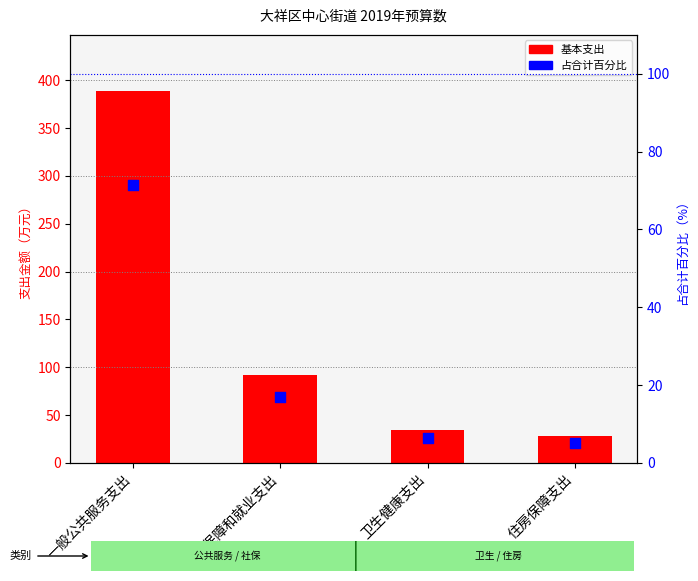

Which series has the largest total across all categories?

基本支出